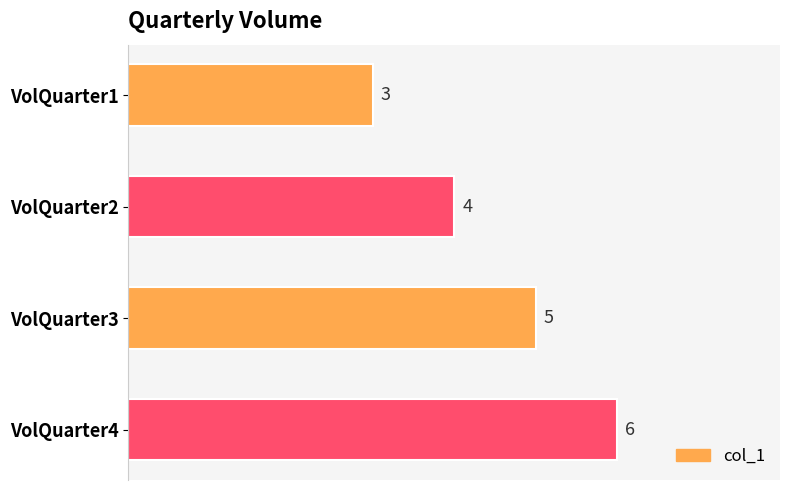

Rank the categories by value from lowest to highest.

VolQuarter1, VolQuarter2, VolQuarter3, VolQuarter4